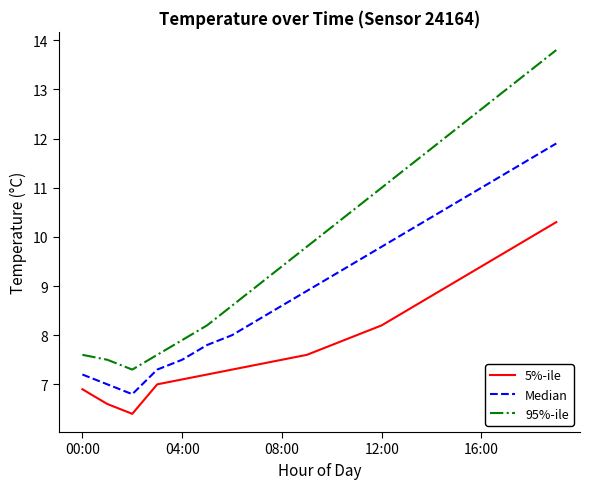

Rank the series by their maximum value, from highest to lowest.

95%-ile, Median, 5%-ile